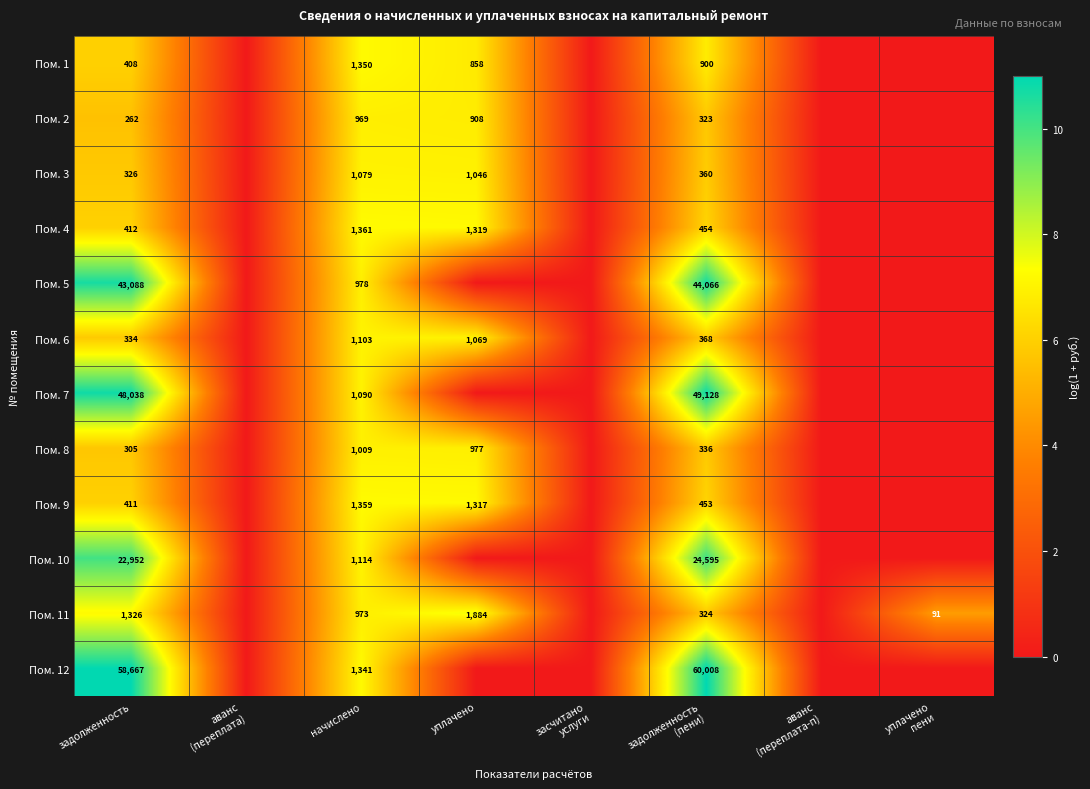

True or false: Пом. 1 has a value of 1457 at уплачено.

False